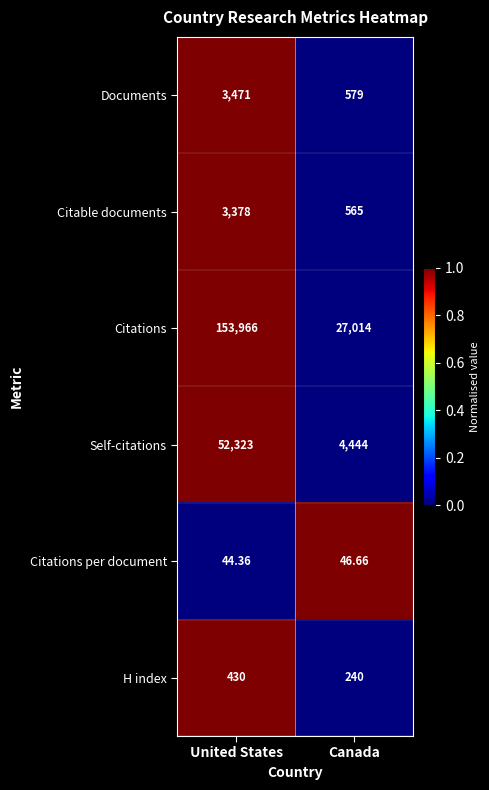

Which series has the largest range (max minus min)?

Citations